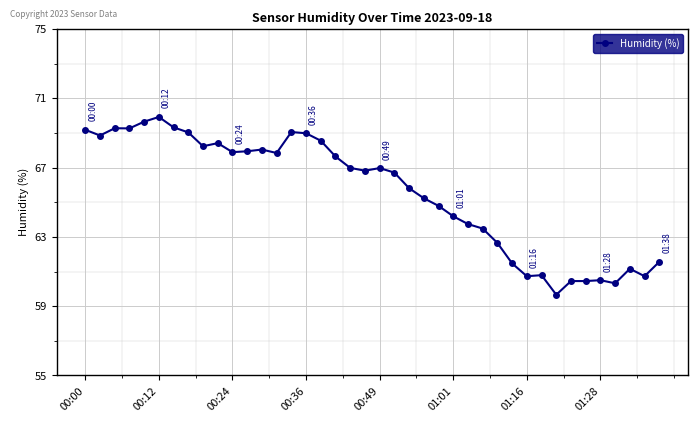

What is the smallest value displayed?

59.7